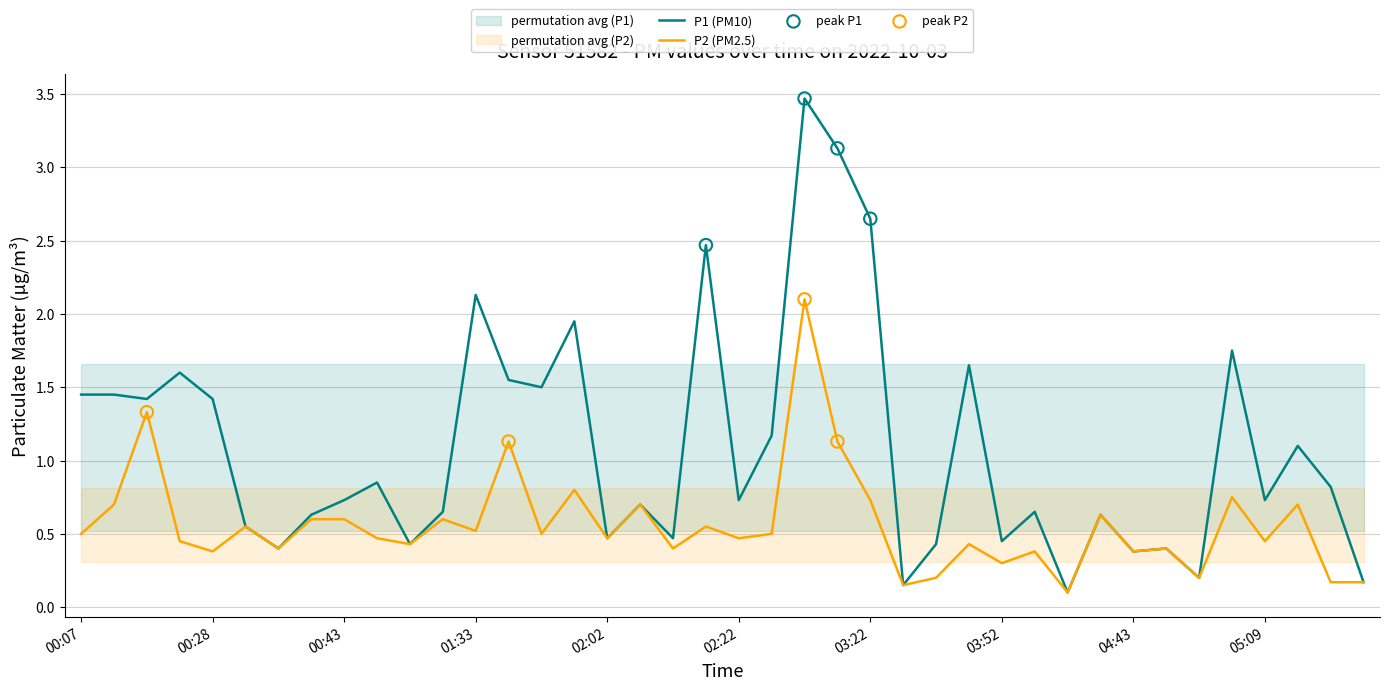

At which category is the sum across all series the highest?

02:46